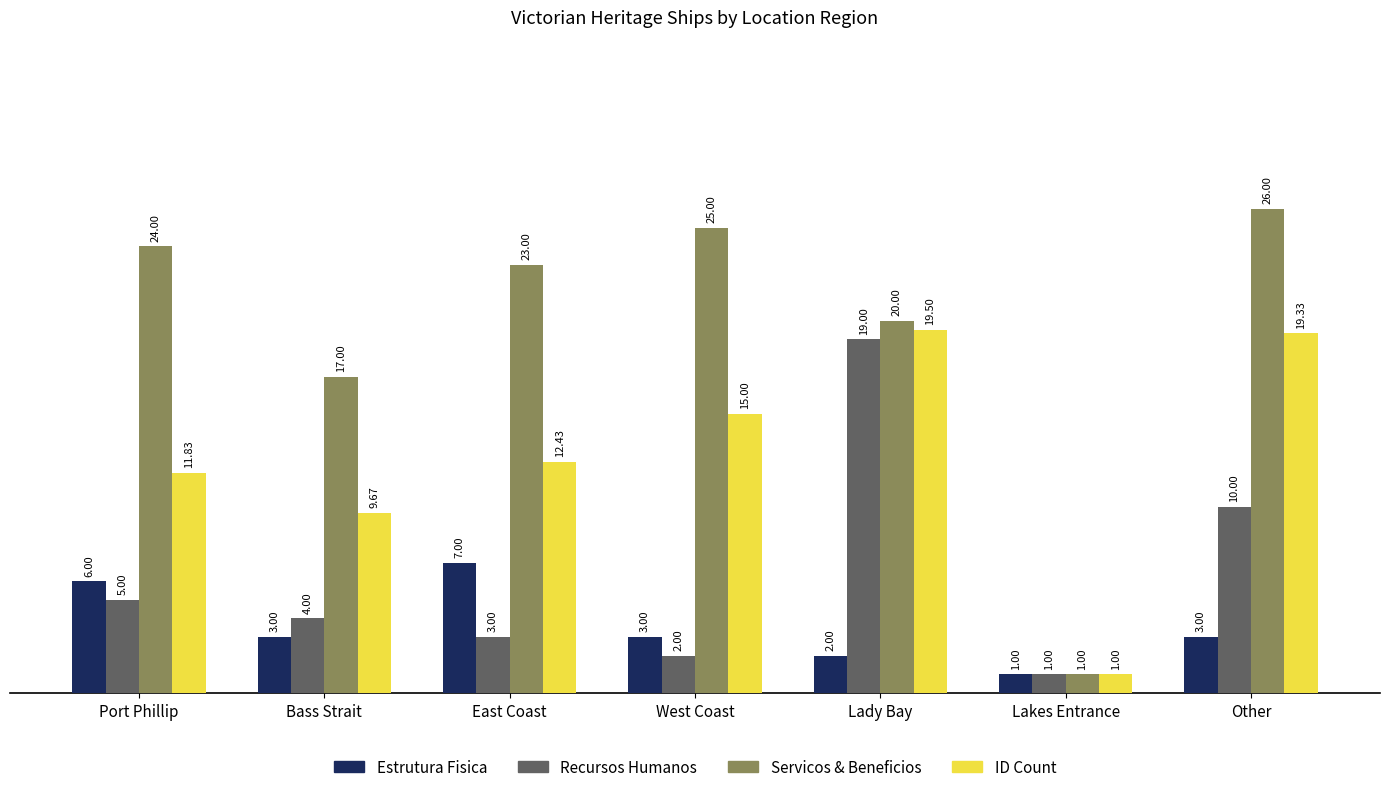

What is the label of the 2nd bar from the right?

Lakes Entrance